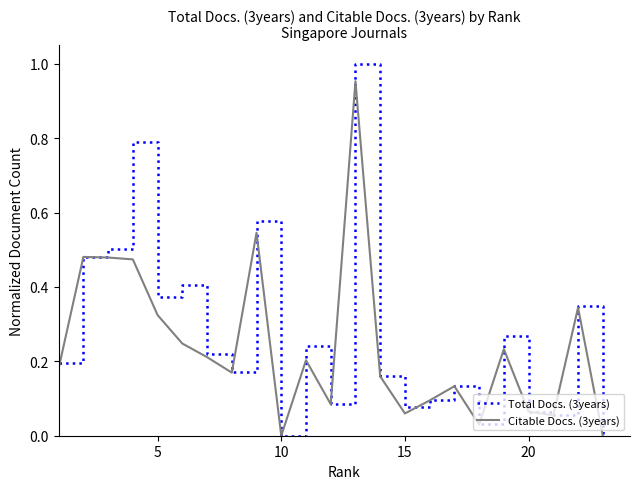

Rank the series by their maximum value, from lowest to highest.

Citable Docs. (3years), Total Docs. (3years)